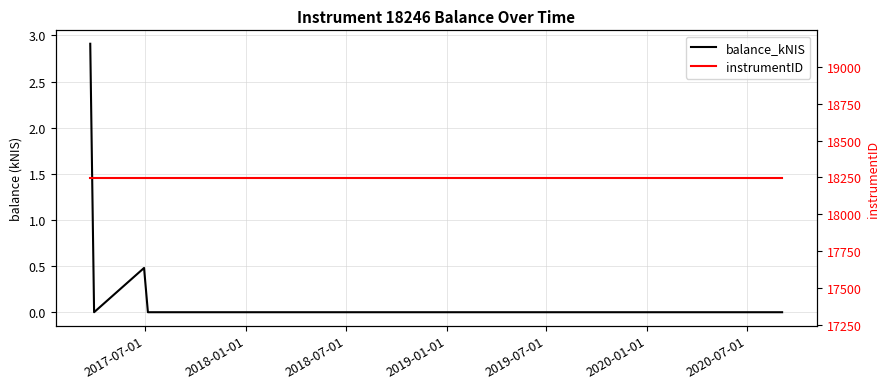

How many lines are shown in the chart?

2